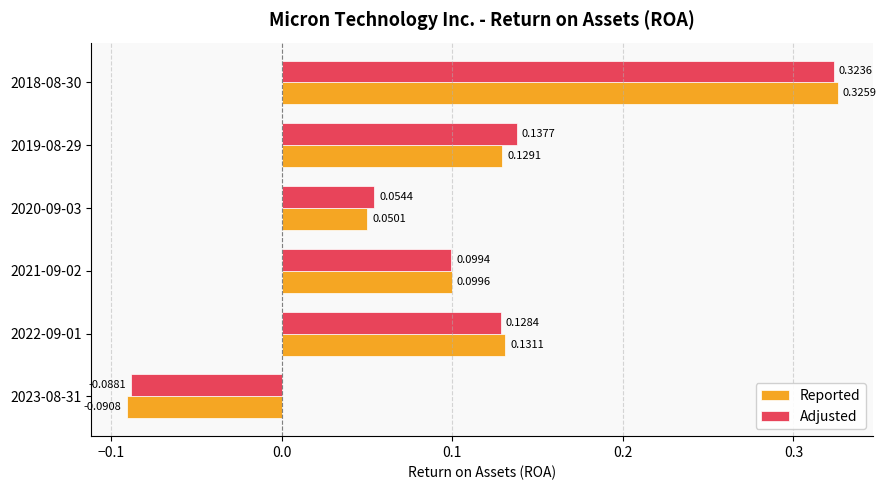

What is the sum of the Adjusted values at 2019-08-29 and 2018-08-30?

0.5